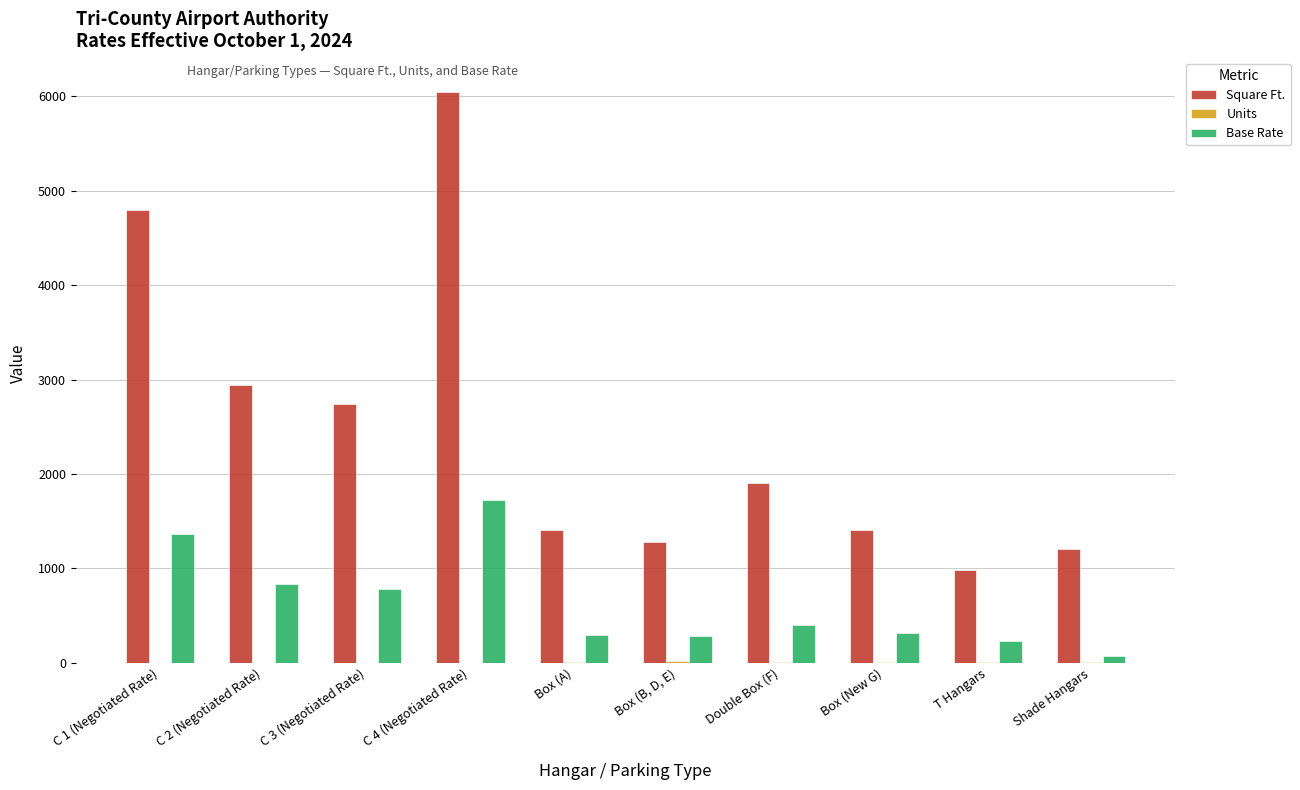

How many values in the Base Rate series exceed 402?

5